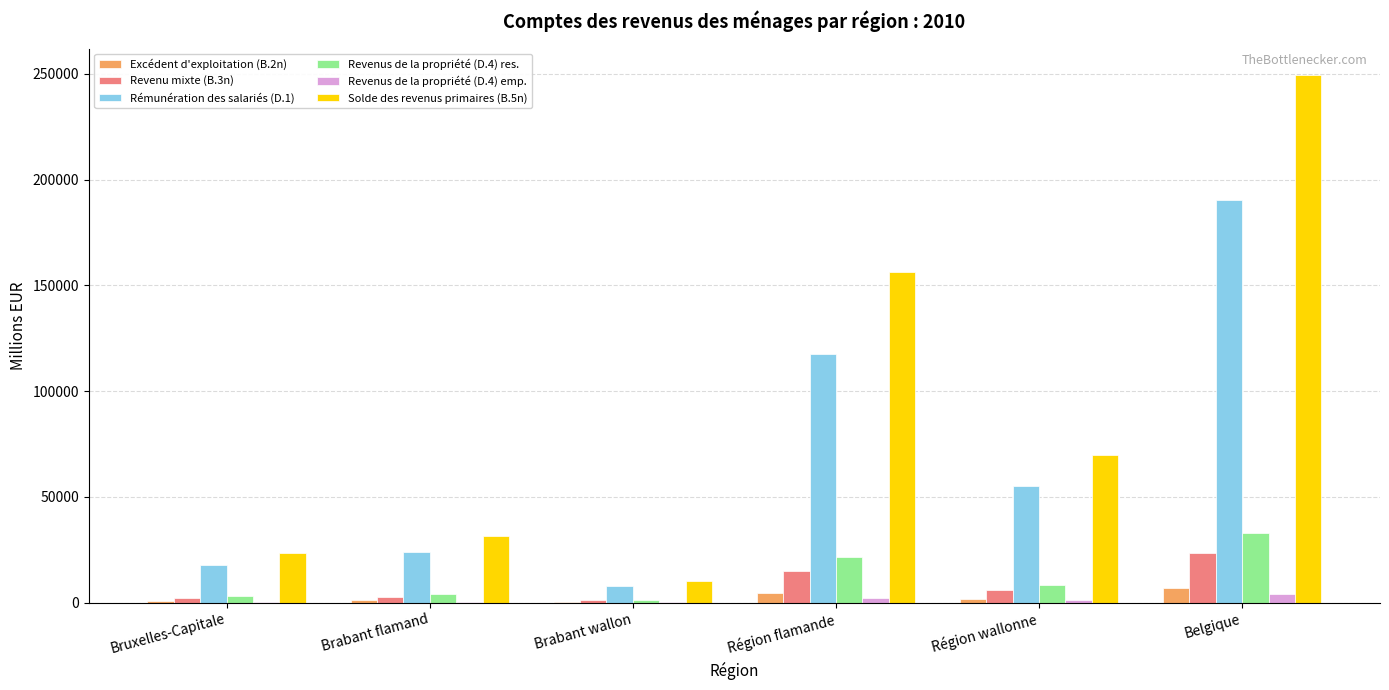

At which category is the sum across all series the highest?

Belgique